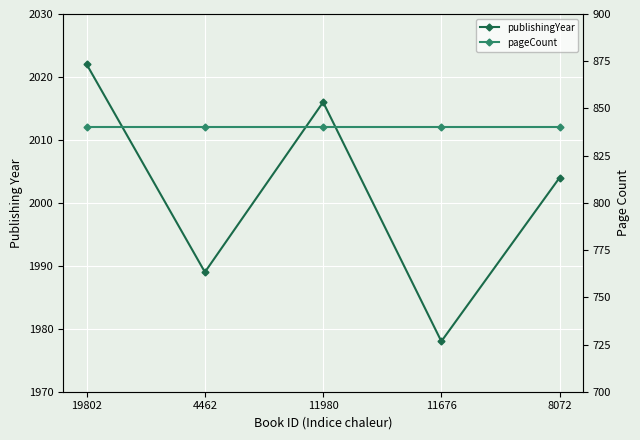

Reading right to left, transcribe all the data shown in this chart.

publishingYear: 2004	1978	2016	1989	2022
pageCount: 840	840	840	840	840